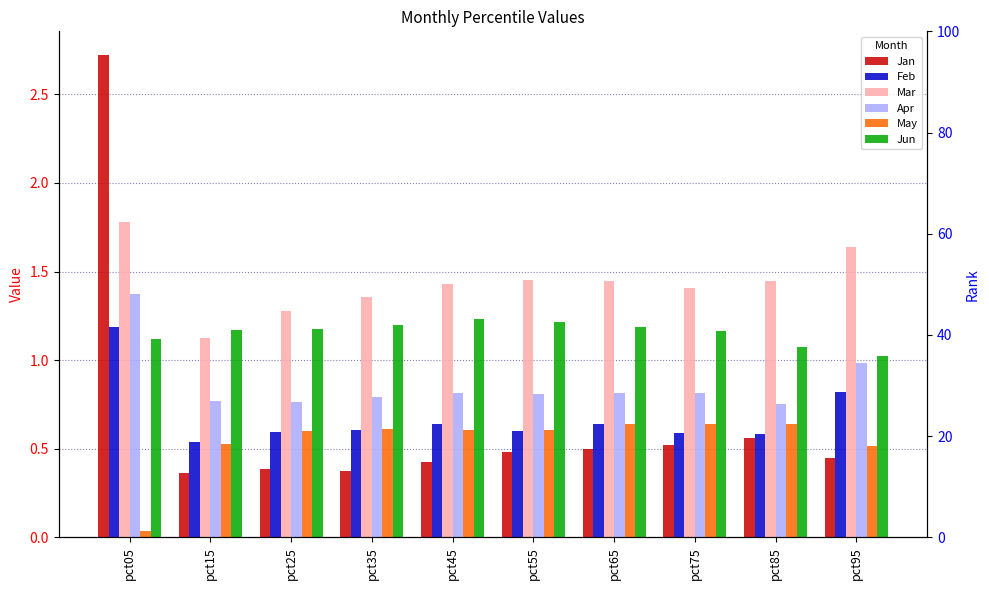

True or false: Jun has a value of 1.2 at pct15.

True